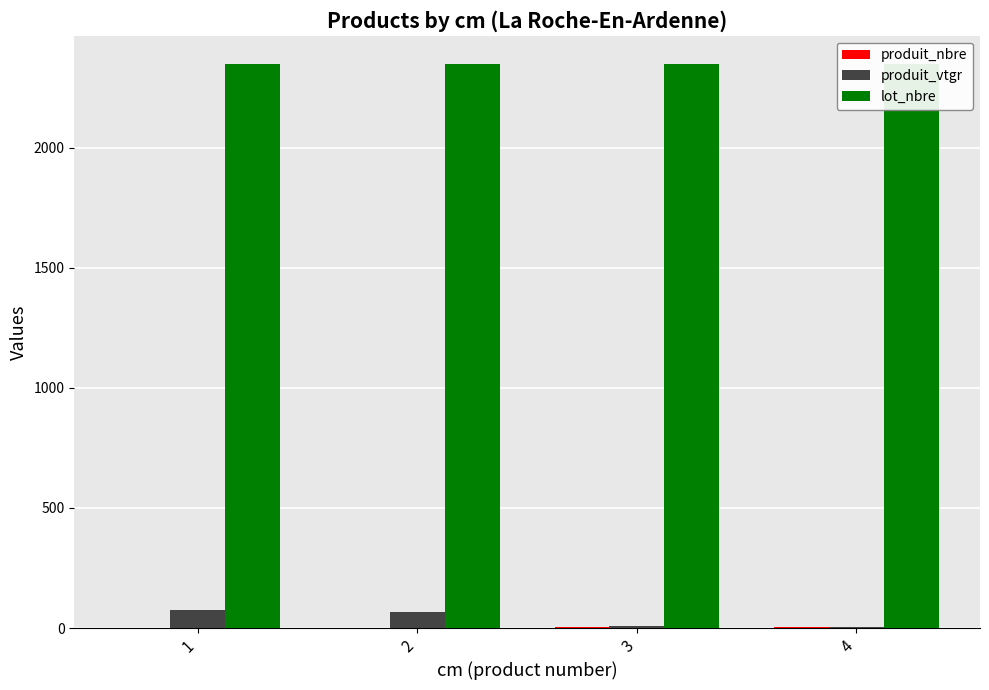

Reading left to right, extract all data points from this chart.

produit_nbre: 1.0	2.0	3.0	4.0
produit_vtgr: 74.7	67.9	7.6	5.1
lot_nbre: 2349.0	2349.0	2349.0	2349.0